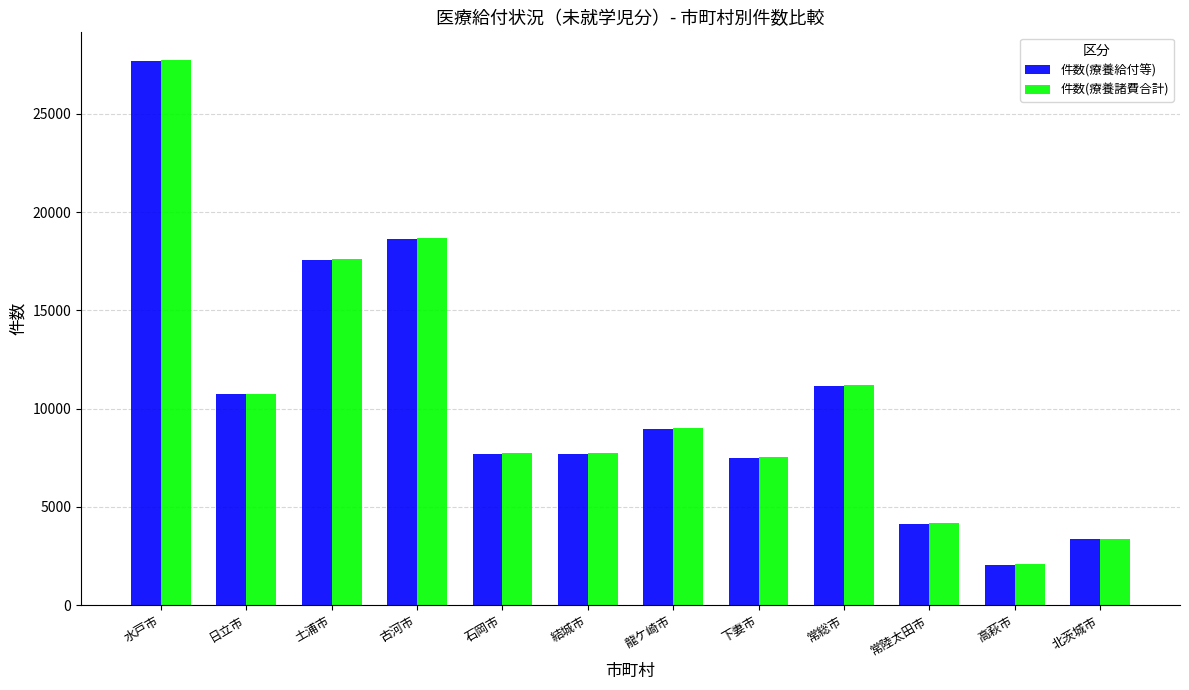

What is the smallest value displayed?

2072